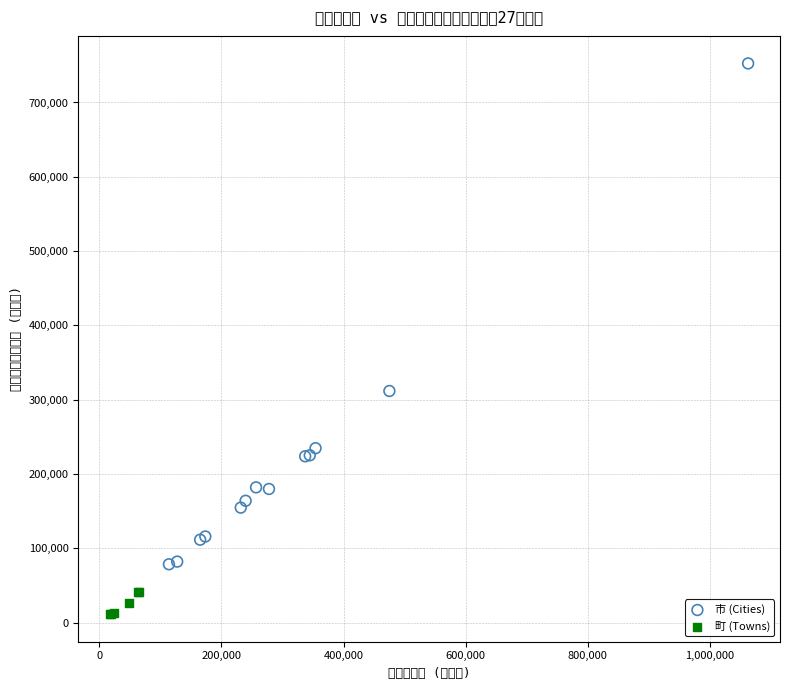

Which series reaches the maximum Y coordinate?

市 (Cities)